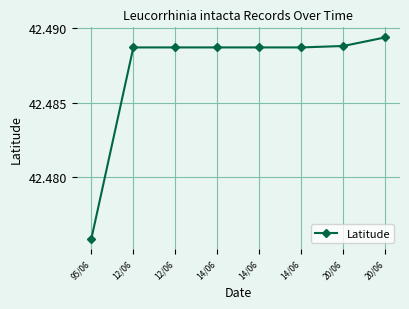

How many series are shown in this chart?

1